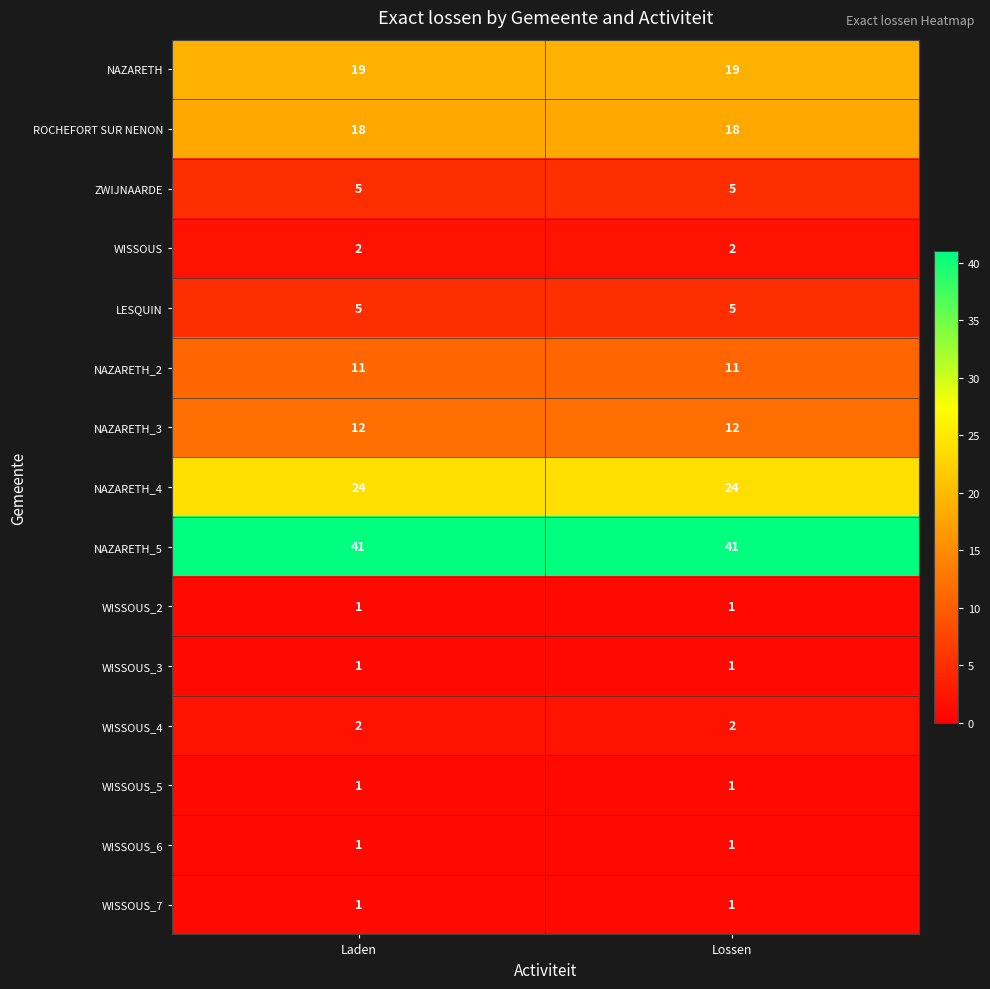

What is the spread (max minus min) of values at Laden?

40